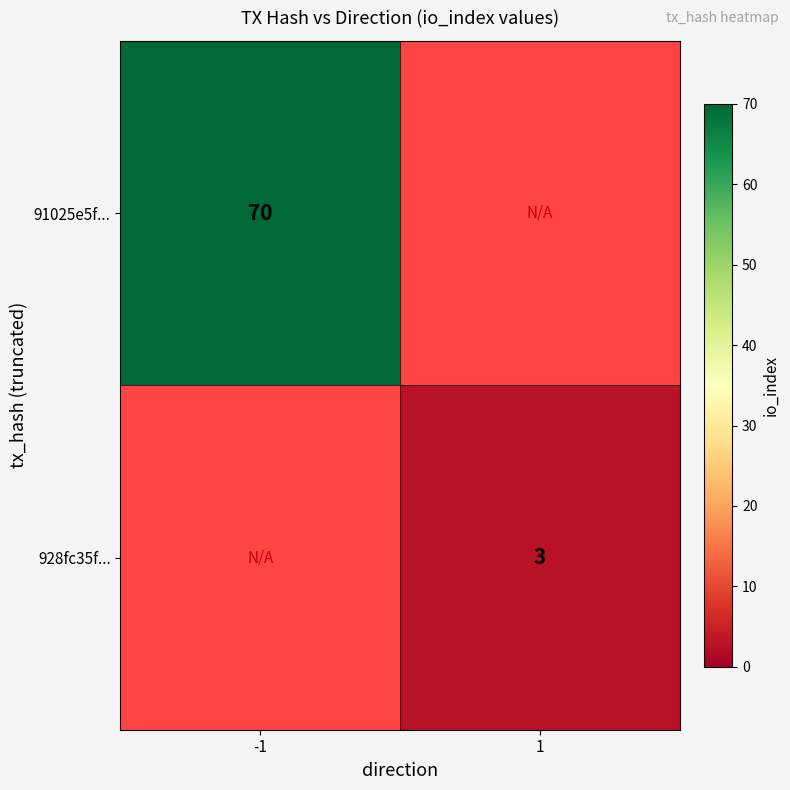

Is it true that 91025e5f... equals 38 at -1?

False